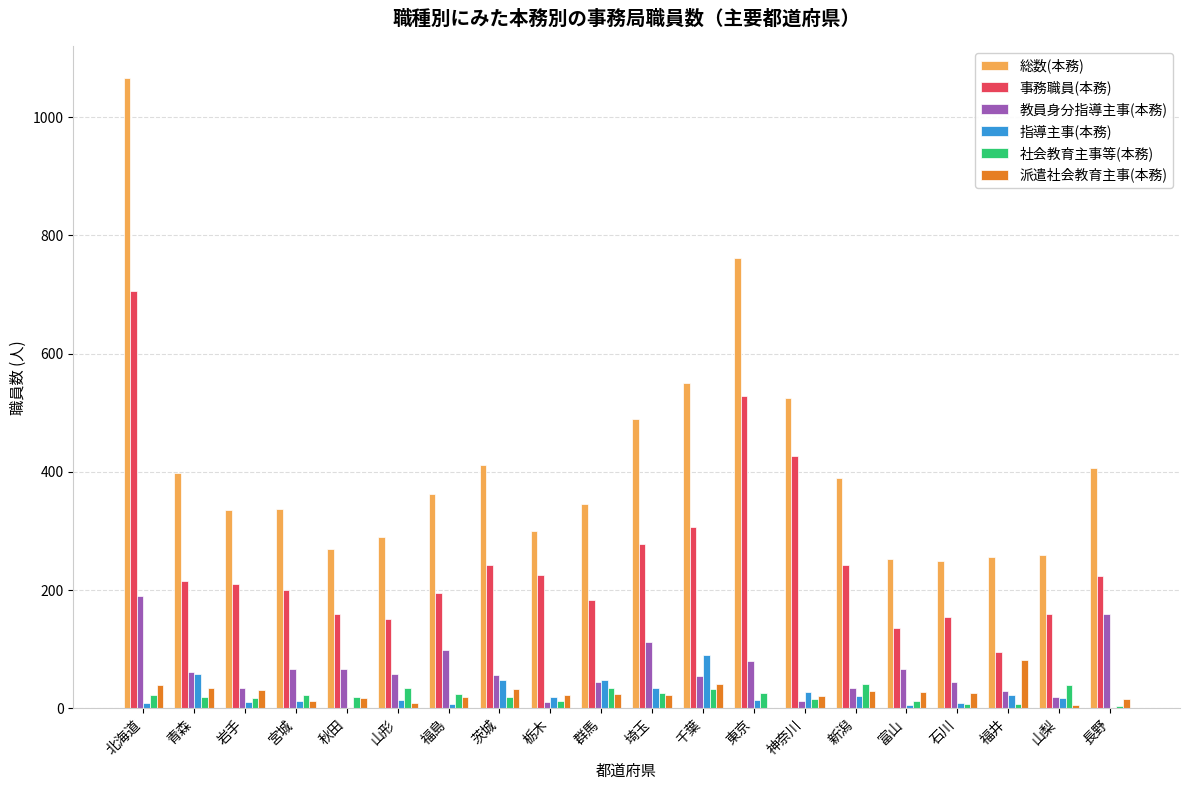

True or false: 総数(本務) has a value of 235 at 群馬.

False